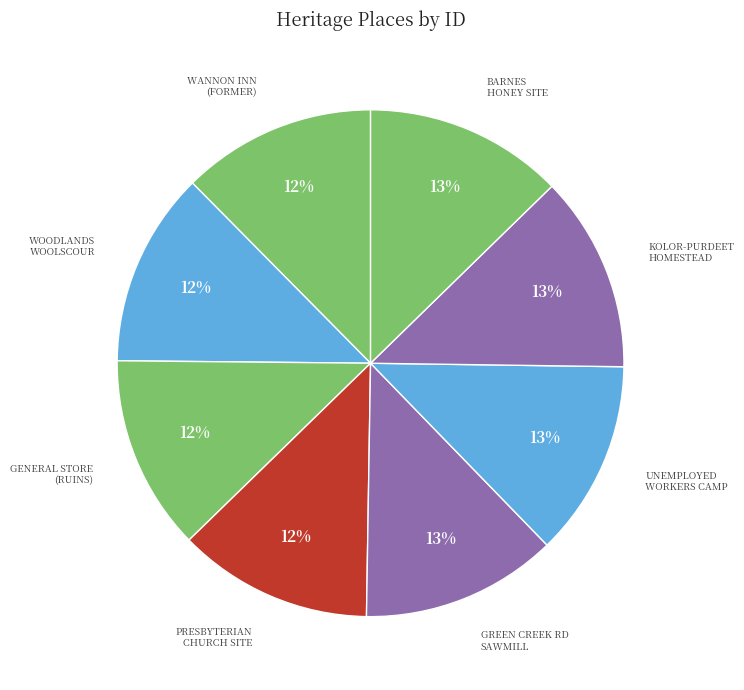

Is there any slice that represents more than half of the pie?

No